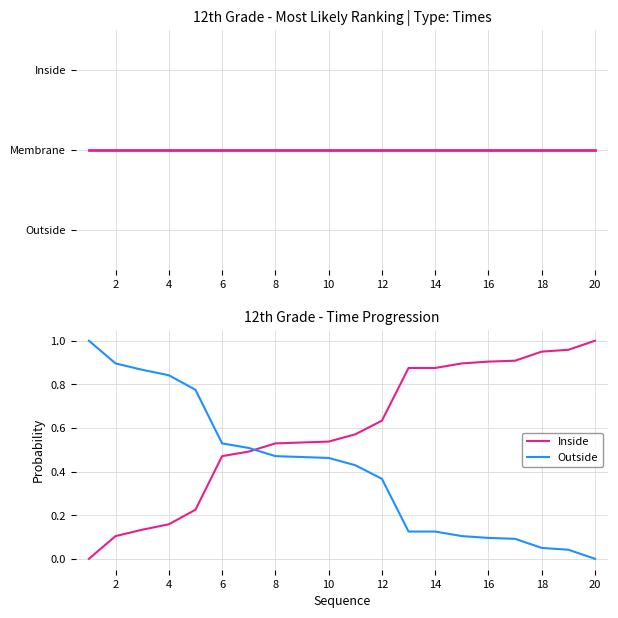

What is the difference between the maximum and minimum values in the Outside series?

1.0